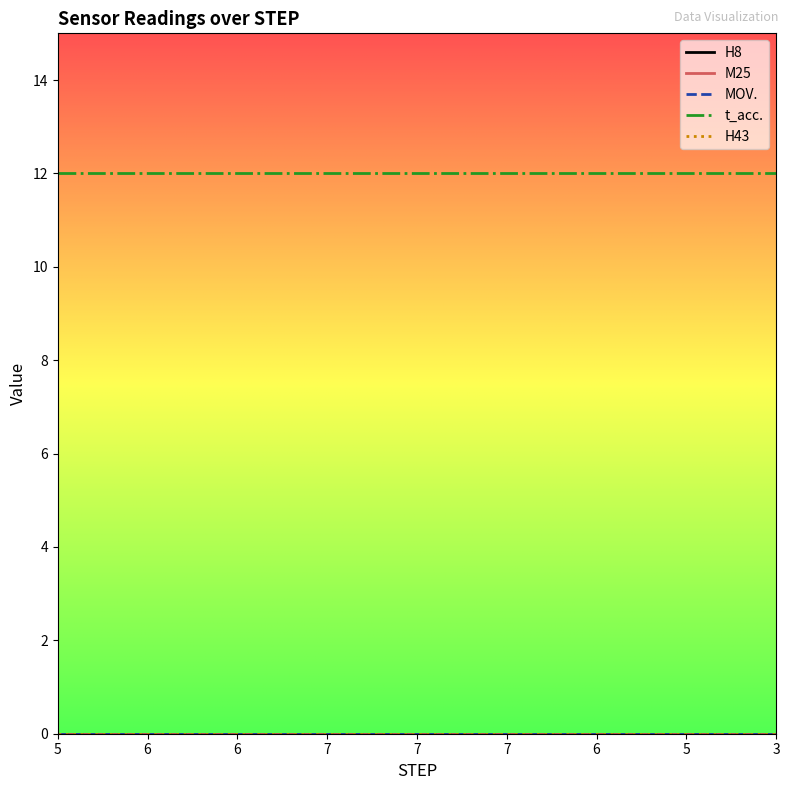

Reading left to right, list all the values displayed in this chart.

H8: 0	0	0	0	0	0	0	0	0	0	0	0	0	0	0	0	0
M25: 0	0	0	0	0	0	0	0	0	0	0	0	0	0	0	0	0
MOV.: 0	0	0	0	0	0	0	0	0	0	0	0	0	0	0	0	0
t_acc.: 12	12	12	12	12	12	12	12	12	12	12	12	12	12	12	12	12
H43: 0	0	0	0	0	0	0	0	0	0	0	0	0	0	0	0	0